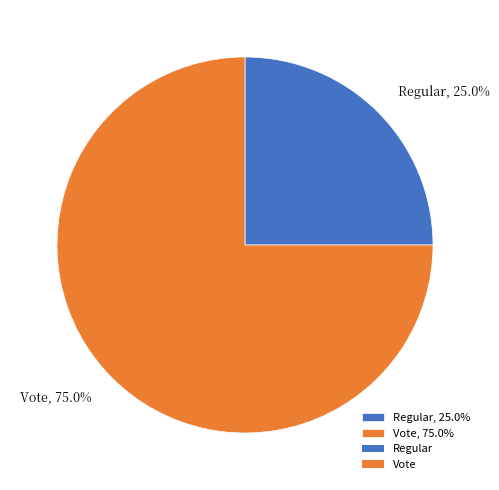

How many slices are in this pie chart?

2